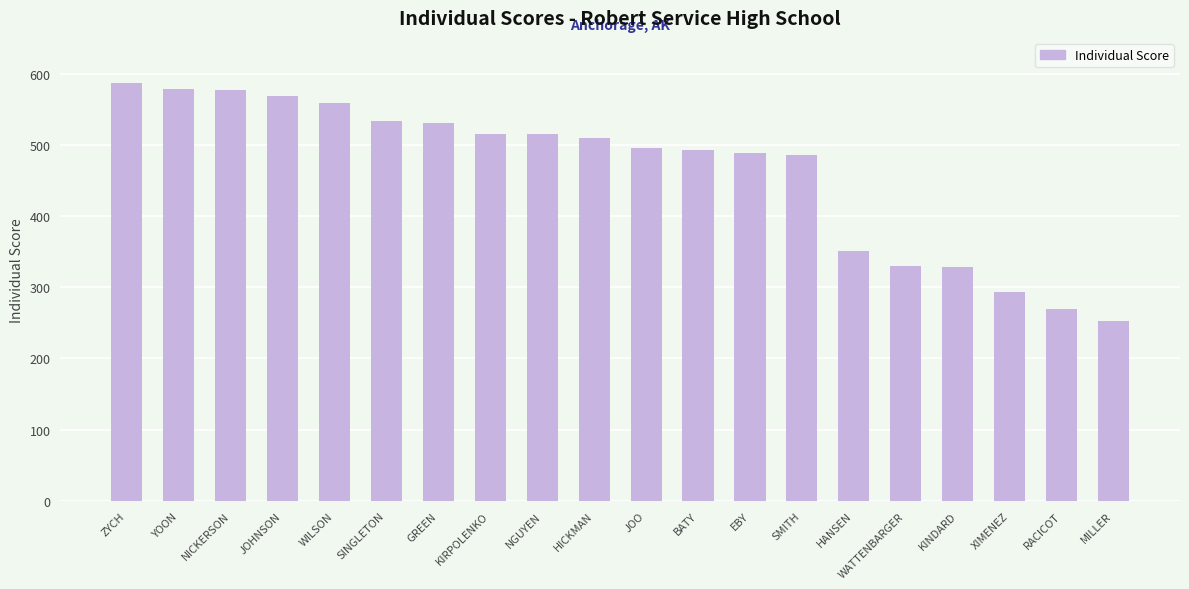

True or false: the data shows 714 at KIRPOLENKO.

False